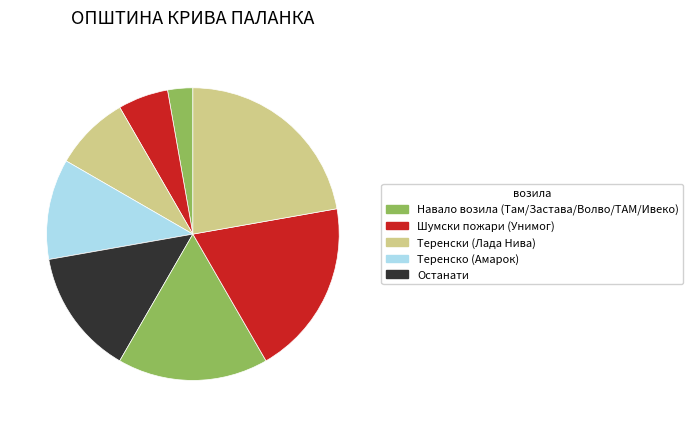

How many slices are in this pie chart?

8